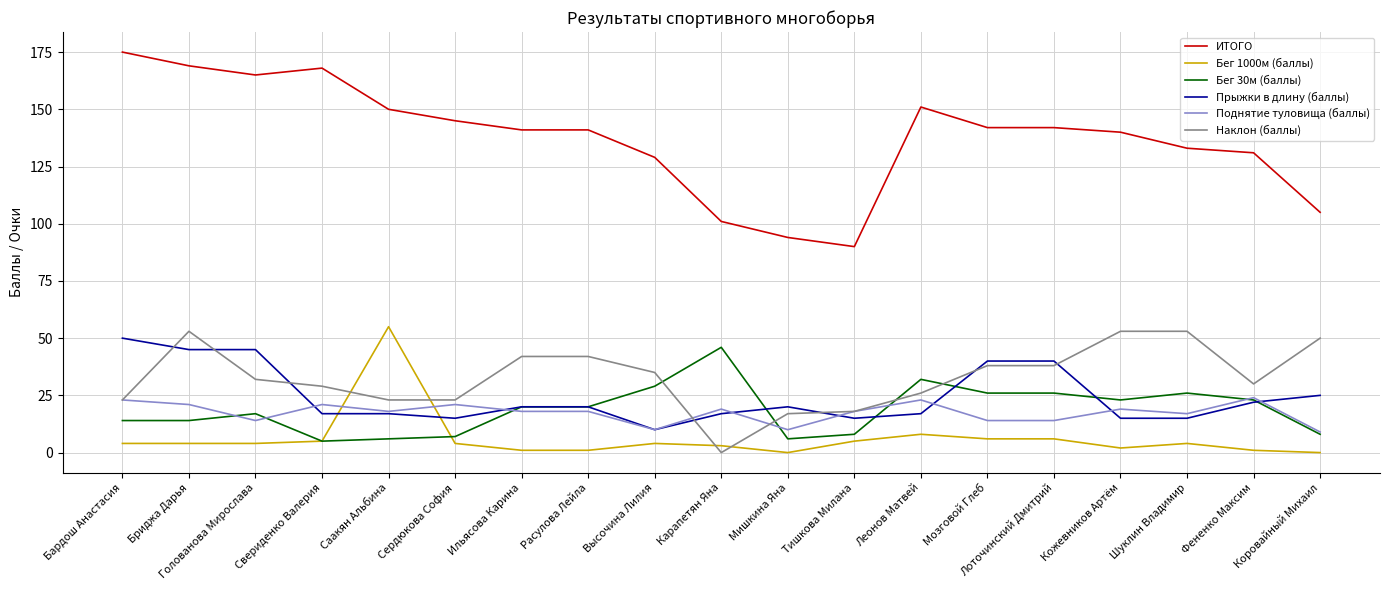

List the series in order of their peak value, lowest first.

Поднятие туловища (баллы), Бег 30м (баллы), Прыжки в длину (баллы), Наклон (баллы), Бег 1000м (баллы), ИТОГО